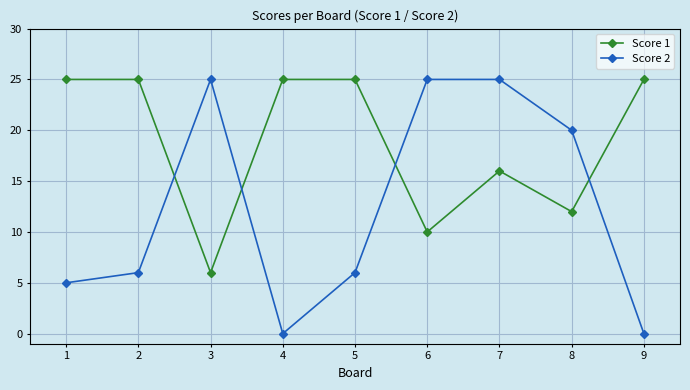

What is the greatest value displayed?

25